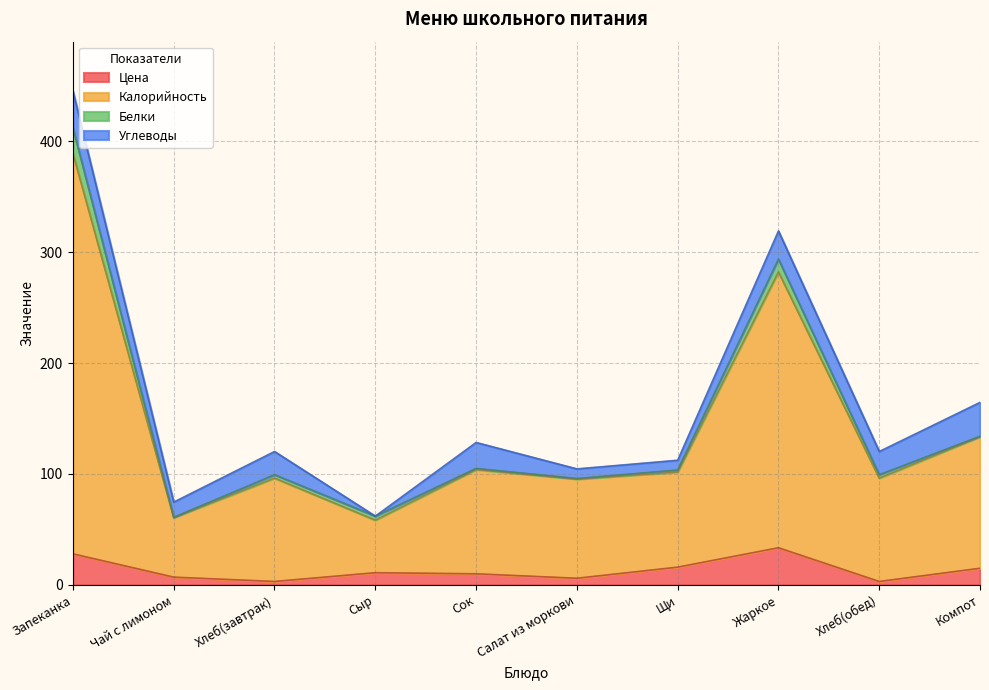

What are all the series names shown in the legend?

Цена, Калорийность, Белки, Углеводы